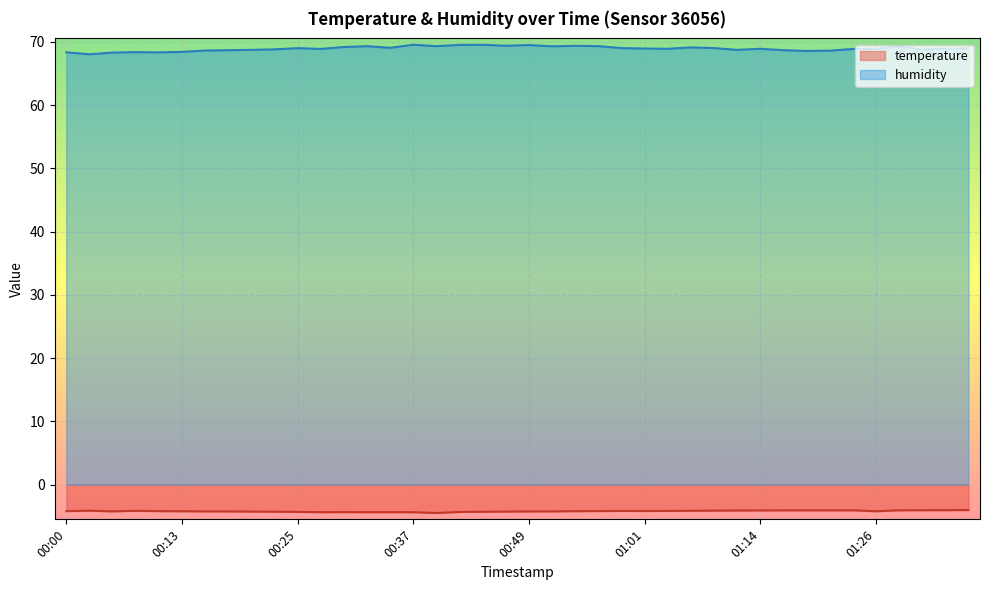

How many lines are shown in the chart?

2